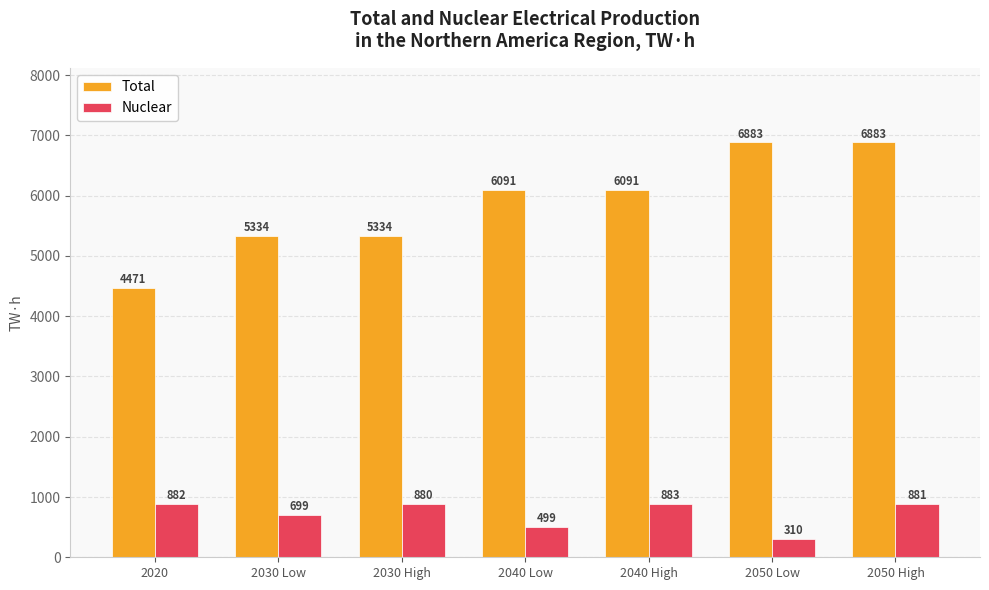

Which series has the largest range (max minus min)?

Total